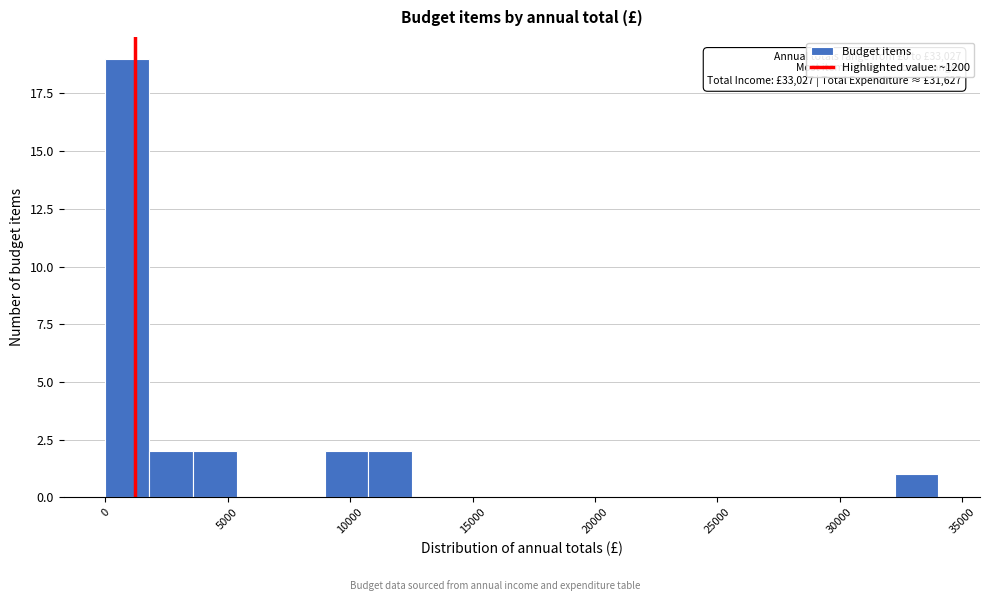

Around what value on the x-axis is the tallest bar? Give the approximate position of its centre, as read against the axis.

1000